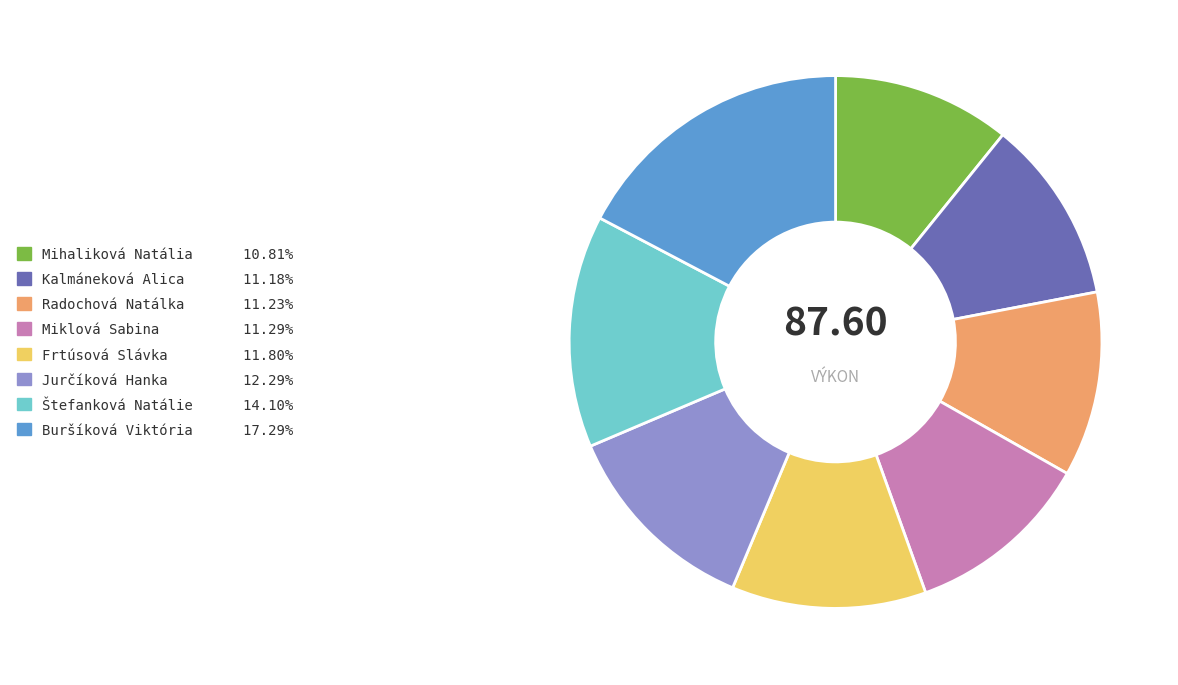

Do Štefanková Natálie and Buršíková Viktória together represent more than half of the pie?

No